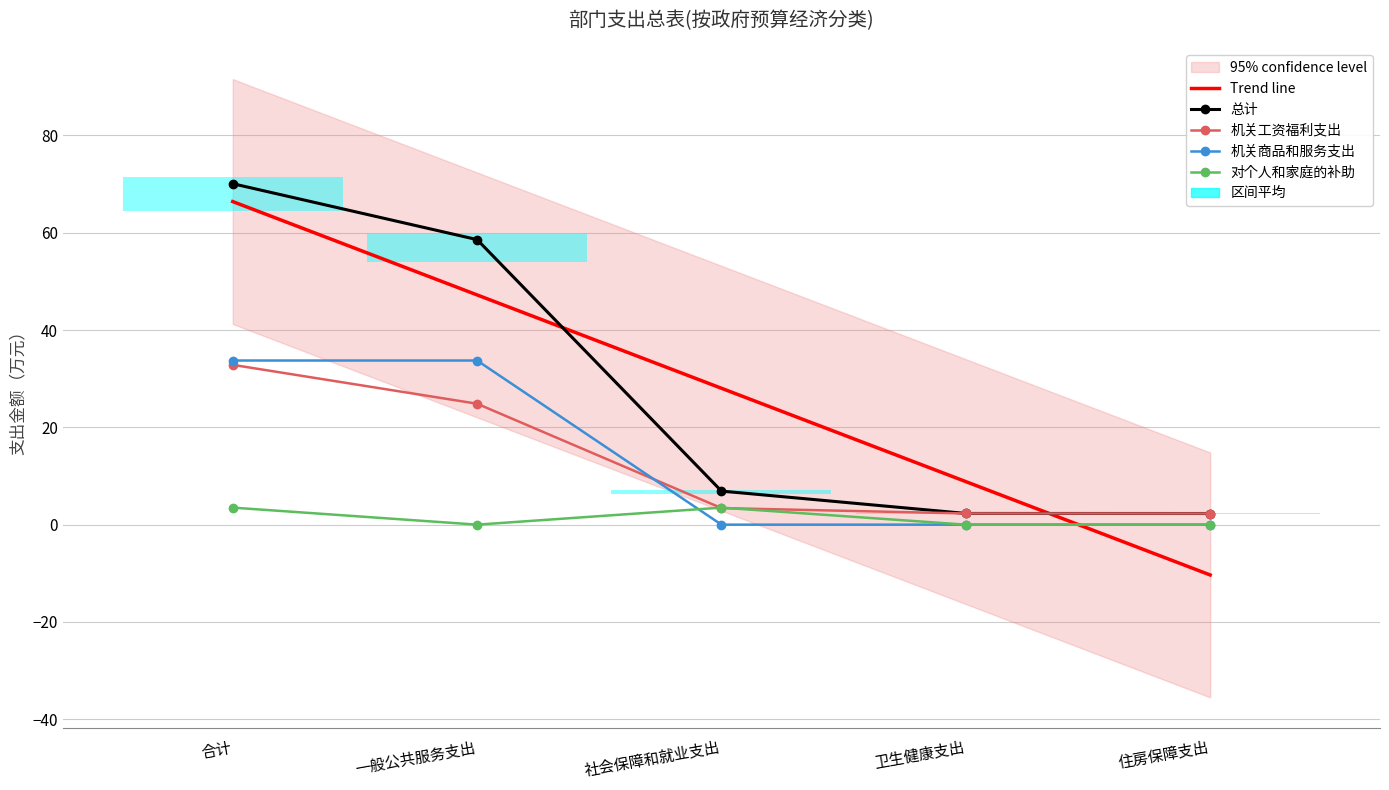

Where do 对个人和家庭的补助 and 机关工资福利支出 first cross each other?

一般公共服务支出 and 社会保障和就业支出